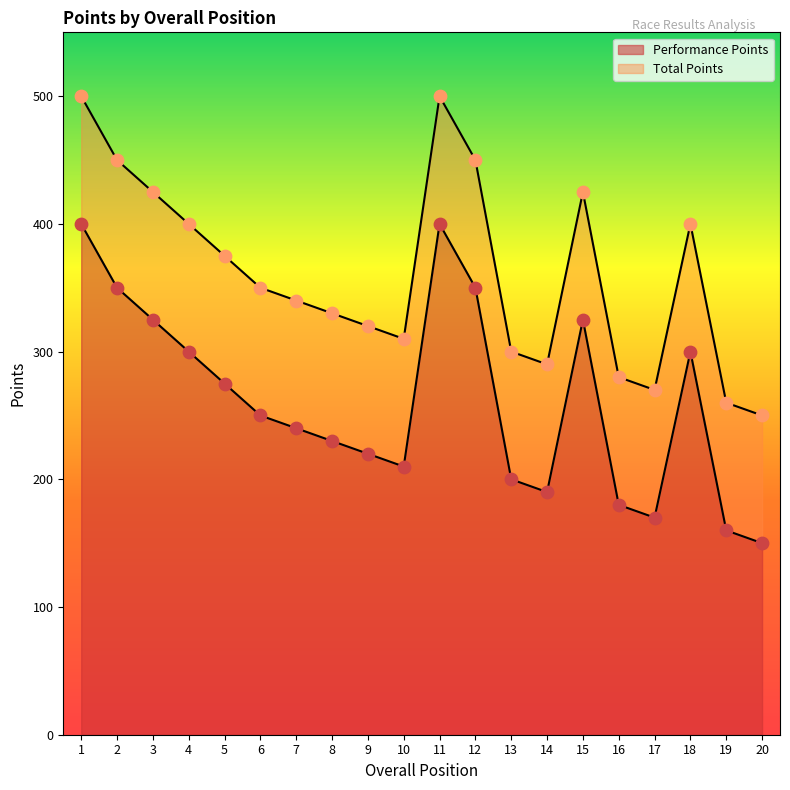

At which category is the sum across all series the highest?

1